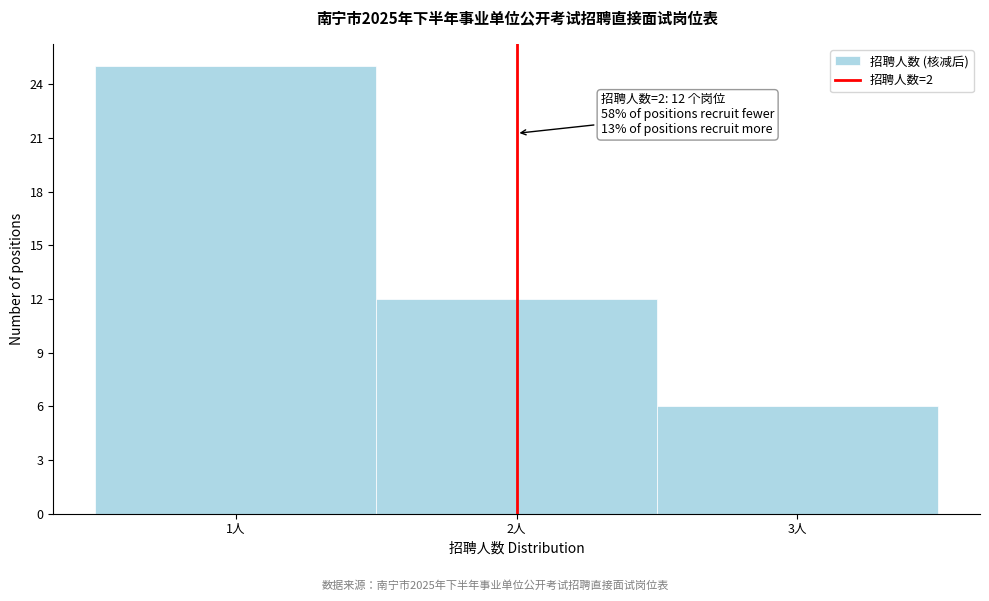

Which range on the x-axis has the tallest bar?

0.5 to 1.5